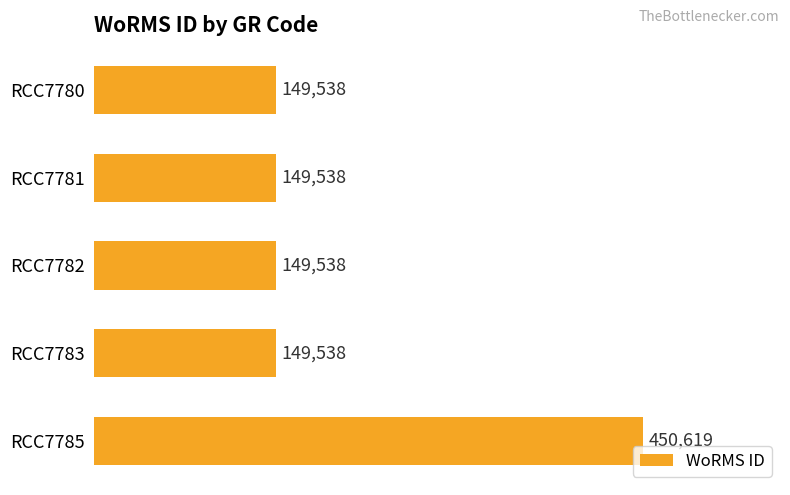

What is the greatest value displayed?

450619